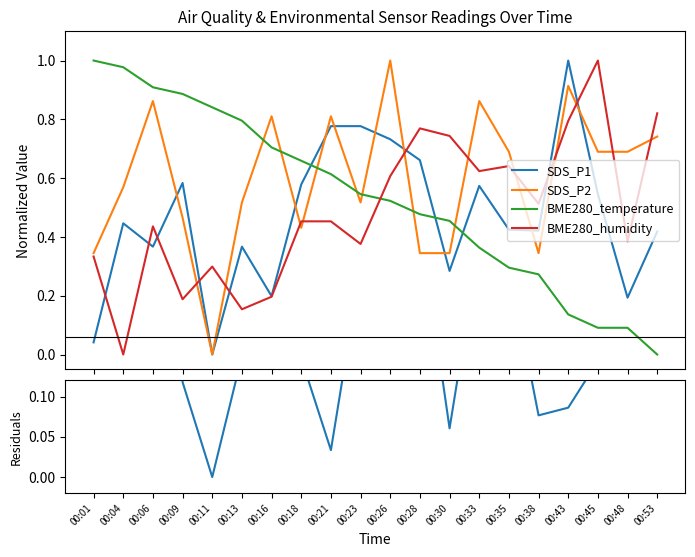

What is the value of the SDS_P2 point at the 13th from the left?

0.3